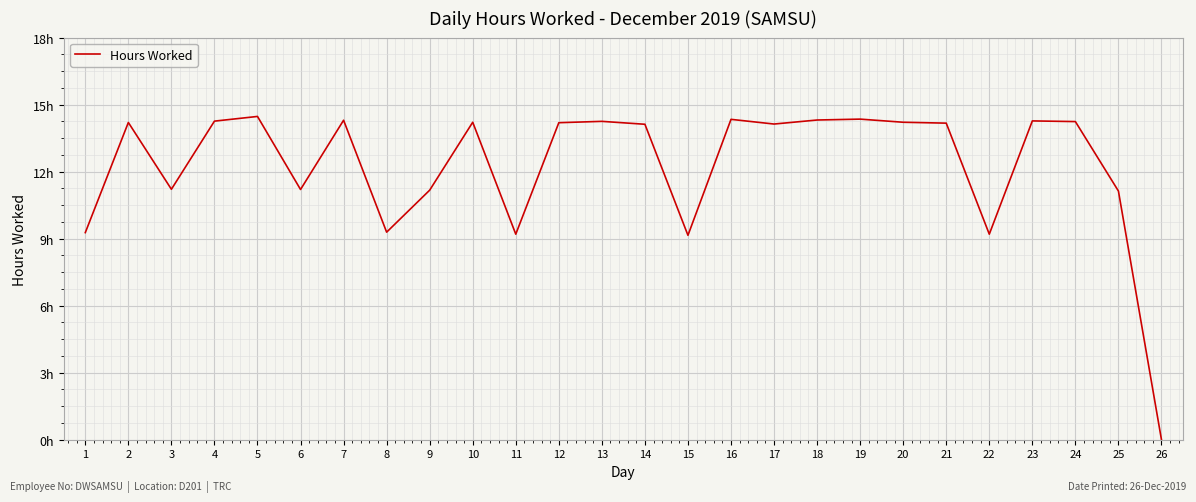

The value at 8 is 9.3. True or false?

True